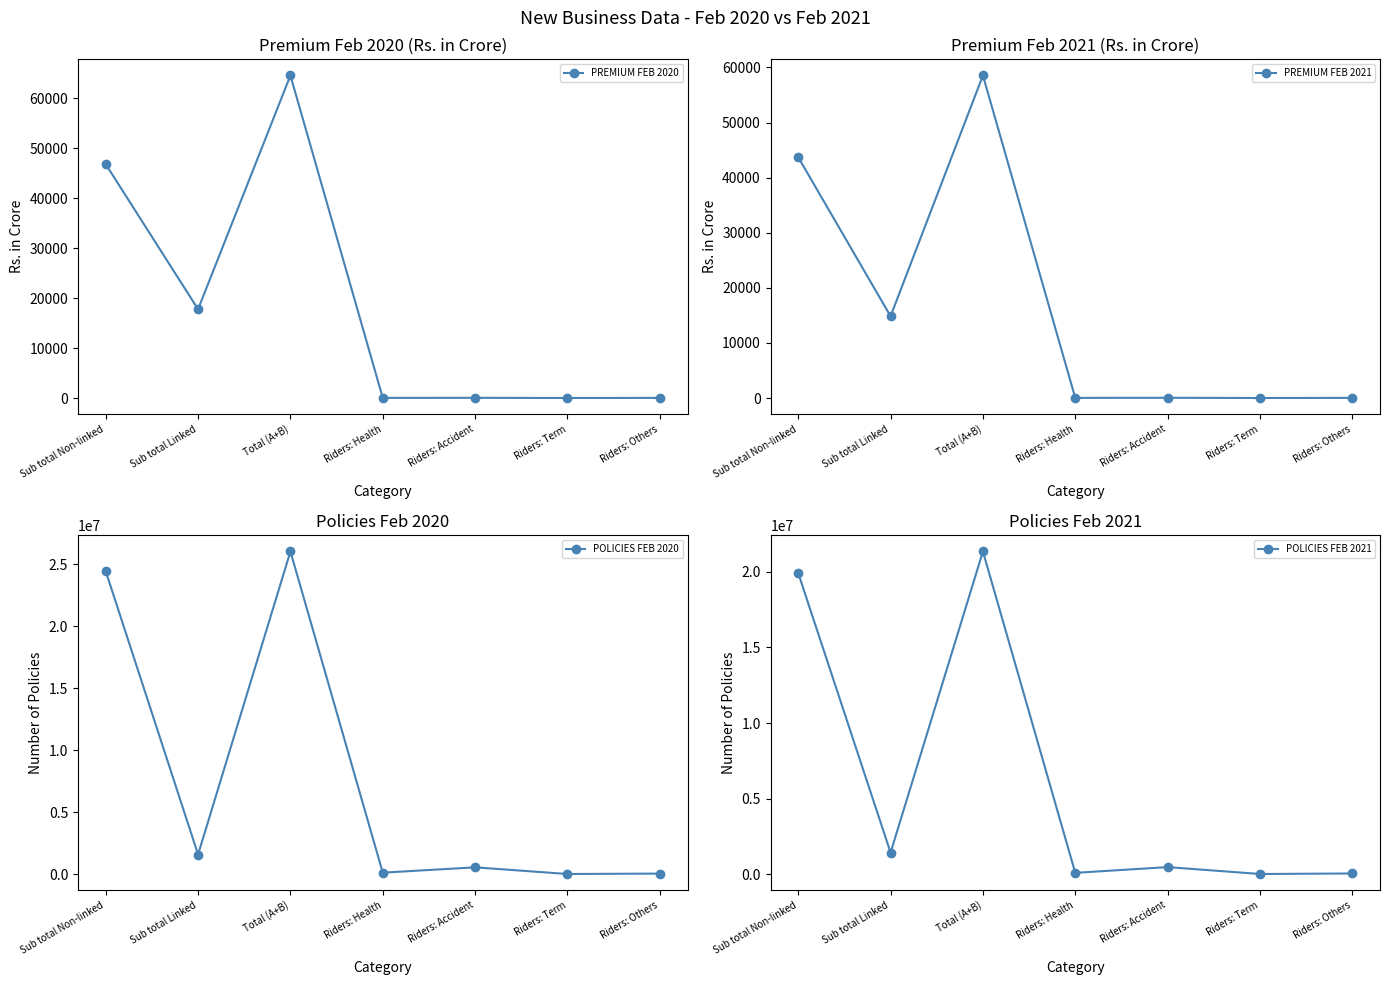

At which label is PREMIUM FEB 2021 closest to 29272?

Sub total Non-linked